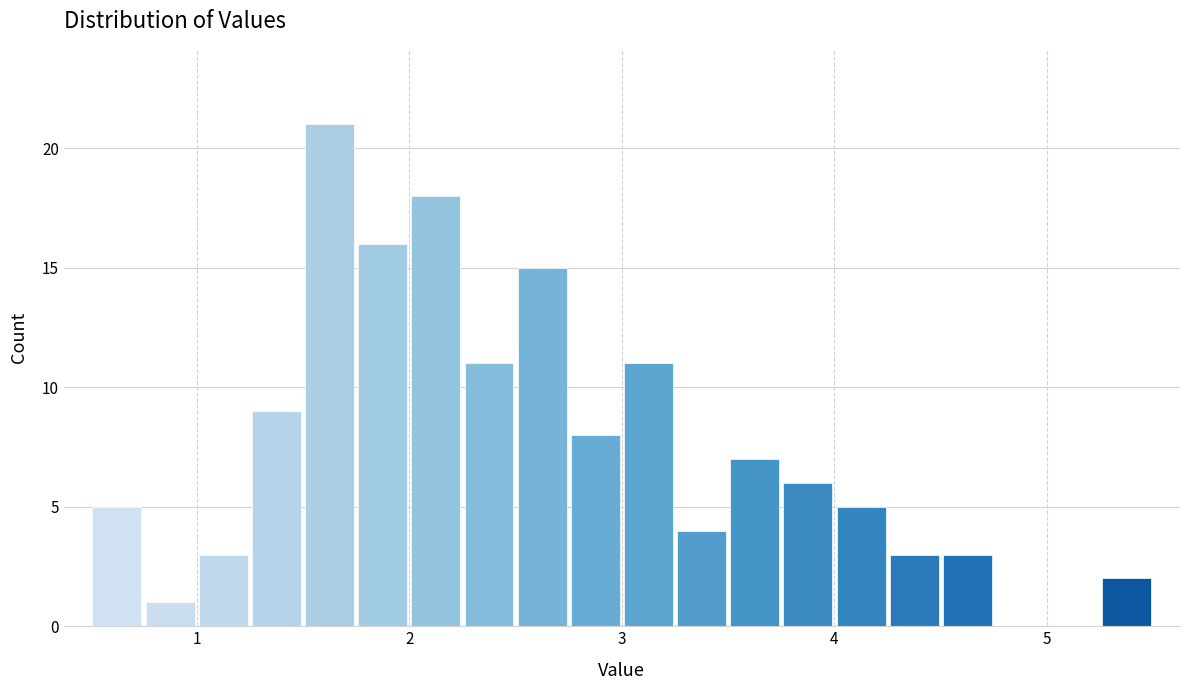

Around what value on the x-axis is the tallest bar? Give the approximate position of its centre, as read against the axis.

1.6